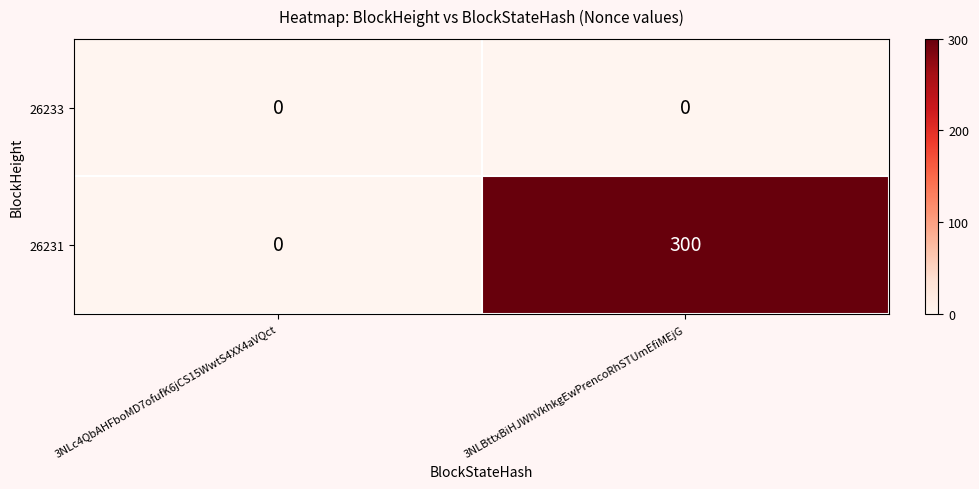

Reading left to right, extract all data points from this chart.

26233: 3NLc4QbAHFboMD7ofufK6jCS15WwtS4XX4aVQct=0	3NLBttxBiHJWhVkhkgEwPrencoRhSTUmEfiMEjG=0
26231: 3NLc4QbAHFboMD7ofufK6jCS15WwtS4XX4aVQct=0	3NLBttxBiHJWhVkhkgEwPrencoRhSTUmEfiMEjG=300